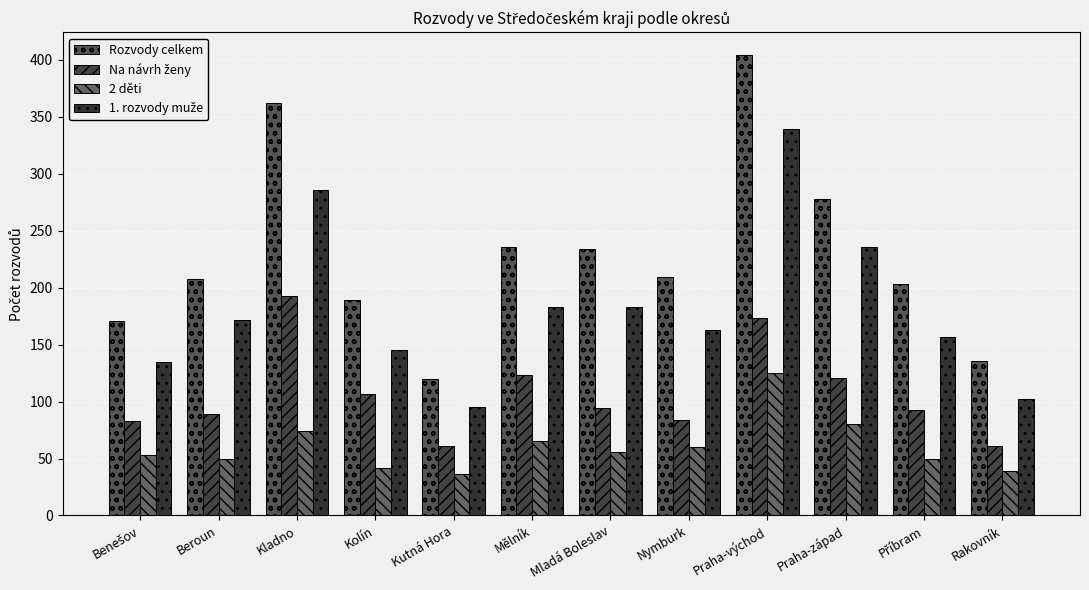

Rank the series by their average value, from lowest to highest.

2 děti, Na návrh ženy, 1. rozvody muže, Rozvody celkem